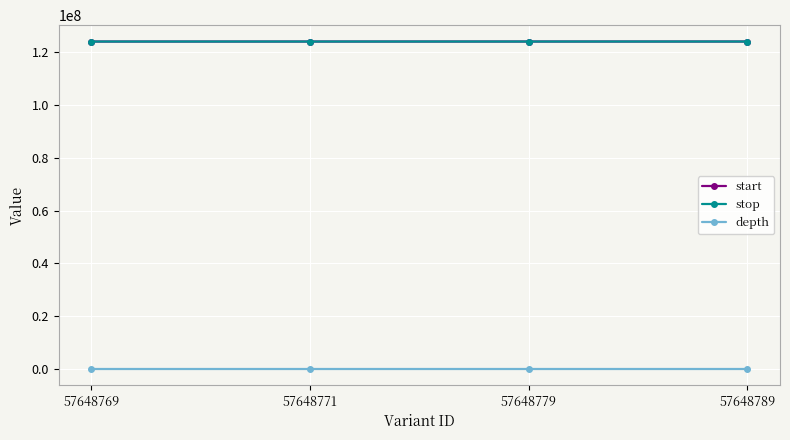

At how many categories does at least one series exceed 29385812?

4